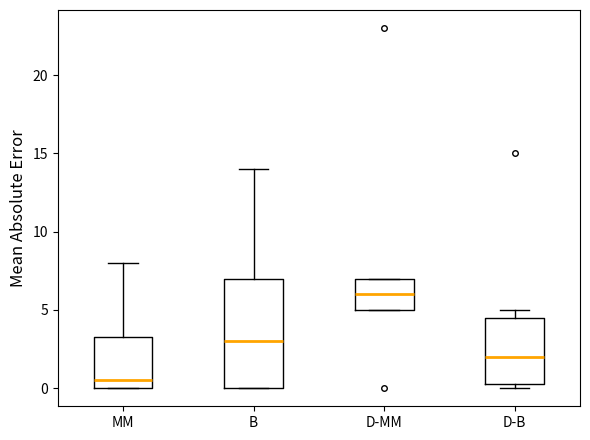

Comparing the boxes themselves (not the whiskers), which one is the tallest?

B